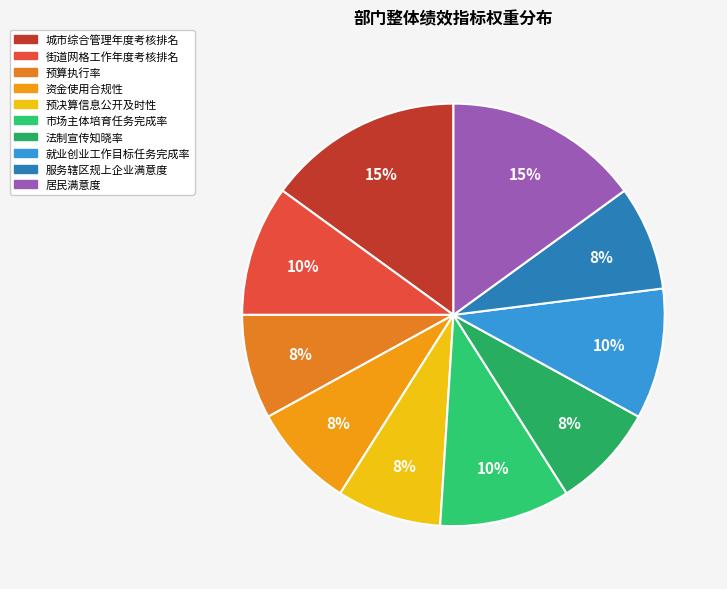

To the nearest percent, what is the combined percentage of 资金使用合规性 and 市场主体培育任务完成率?

18%